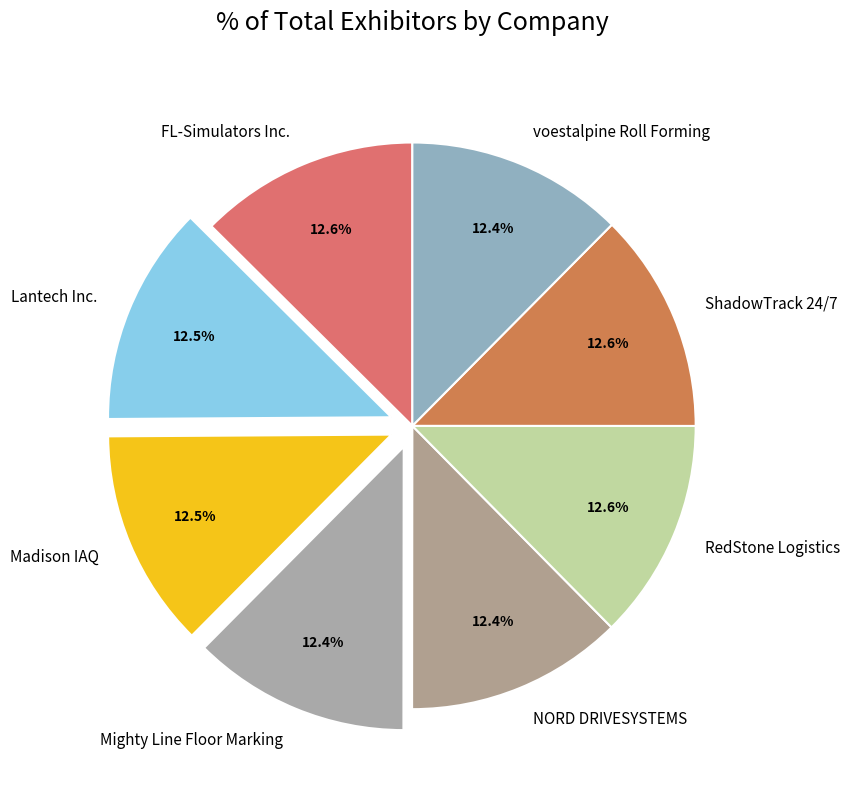

What percentage is the NORD DRIVESYSTEMS slice, to the nearest percent?

12%